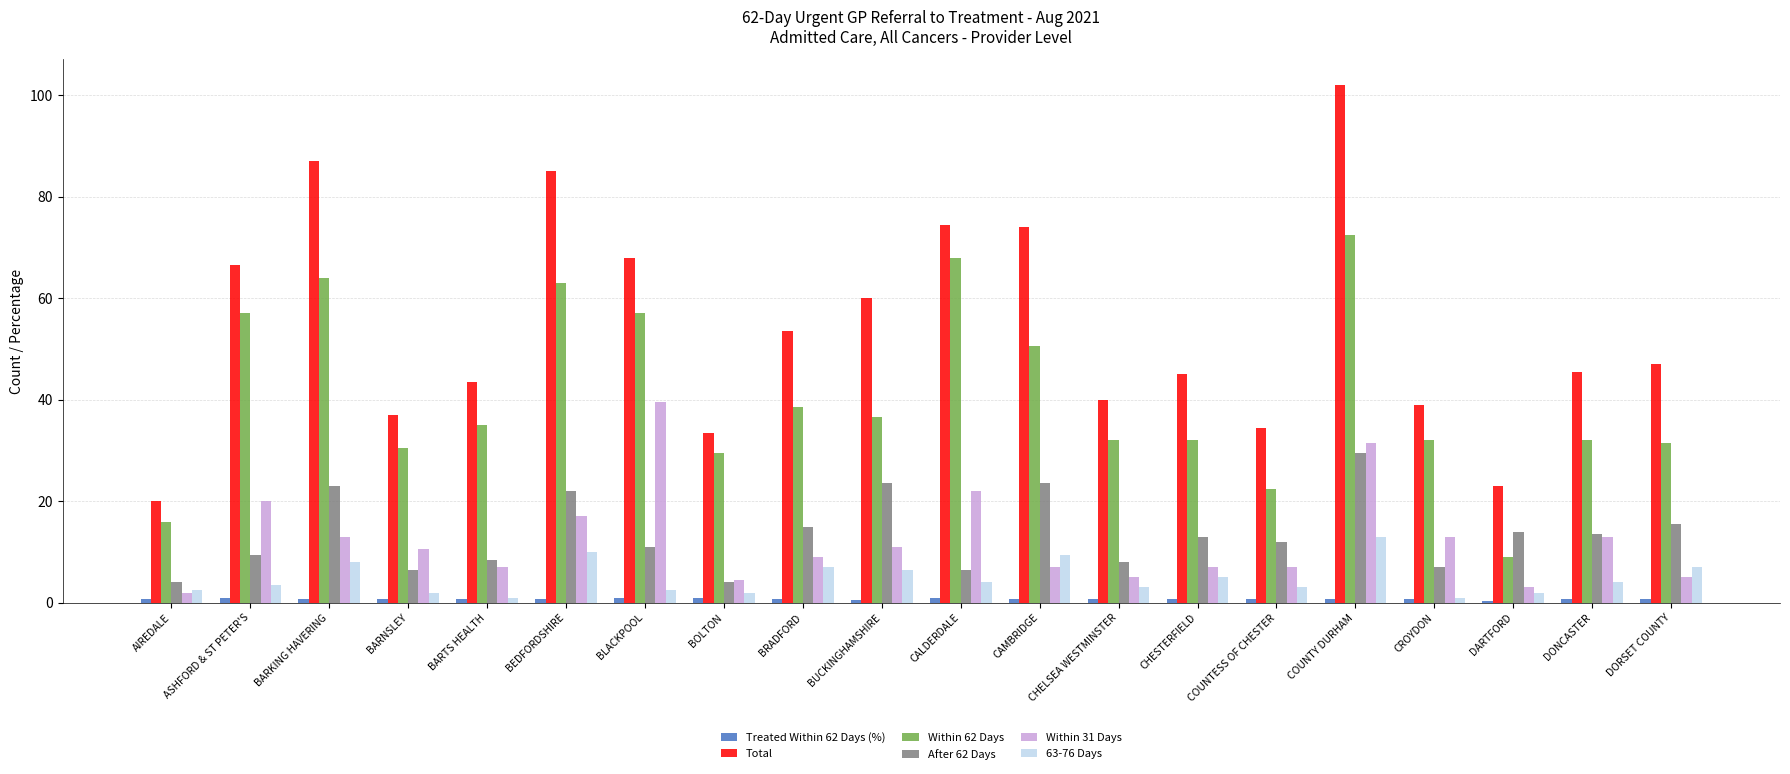

What is the total value across all series at COUNTESS OF CHESTER?

79.7